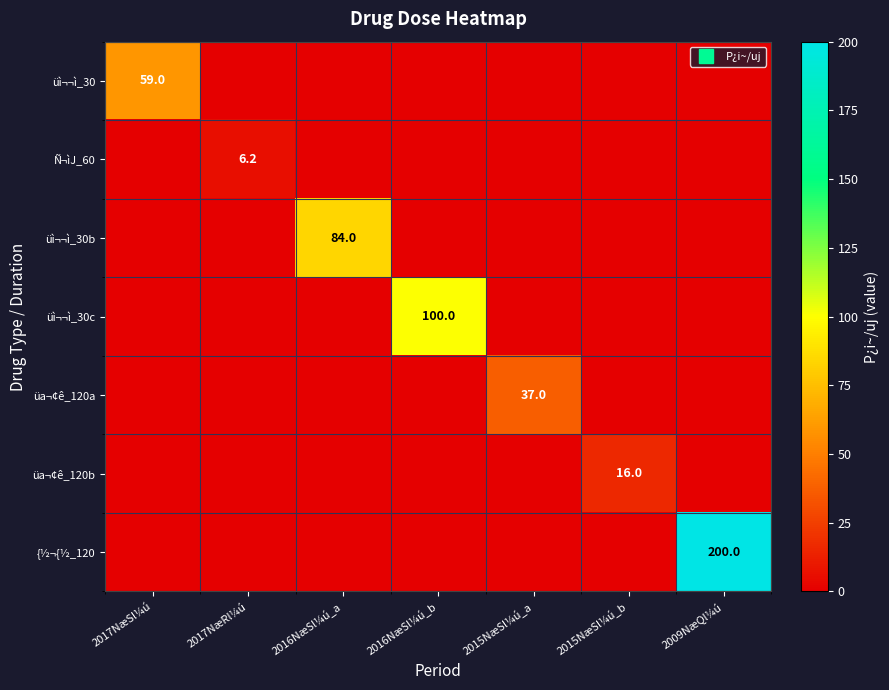

At how many categories does at least one series exceed 121?

1